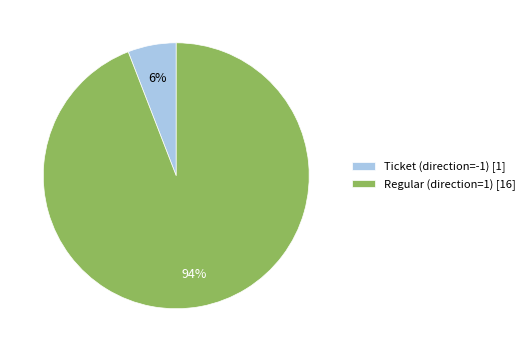

What percentage is the Regular (direction=1) slice, to the nearest percent?

94%